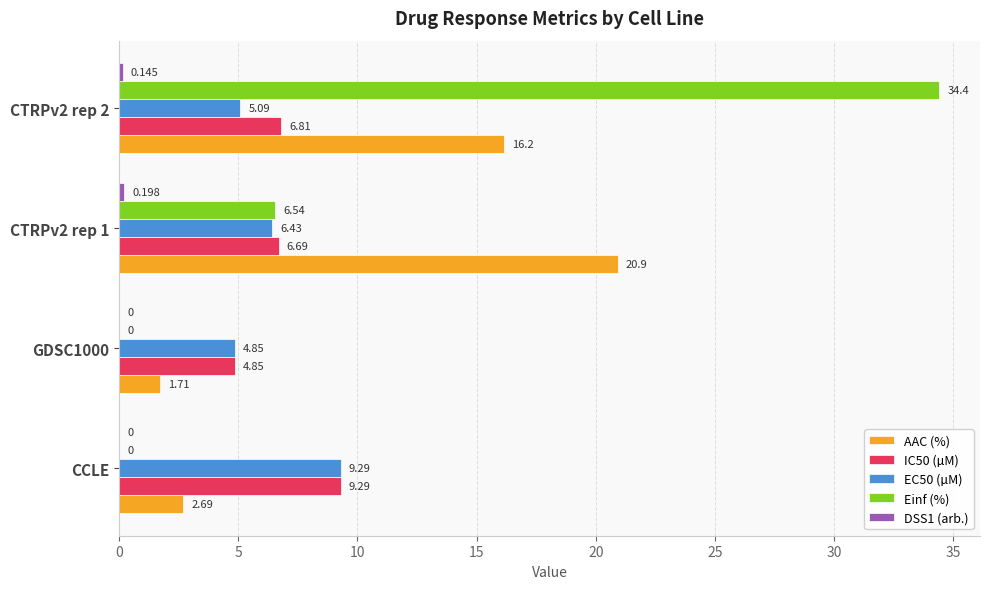

How many data points in EC50 (µM) are above 6?

2